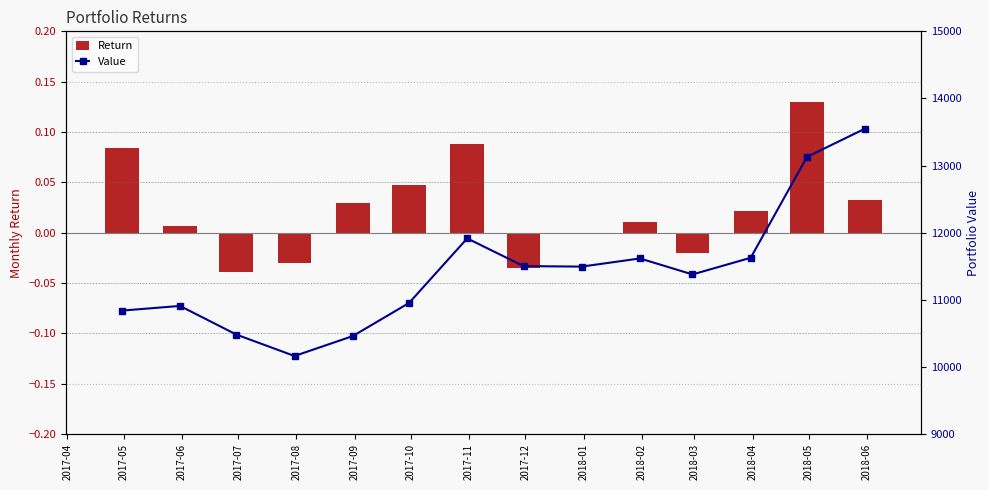

Where does the Return series first go above 0?

2017-05